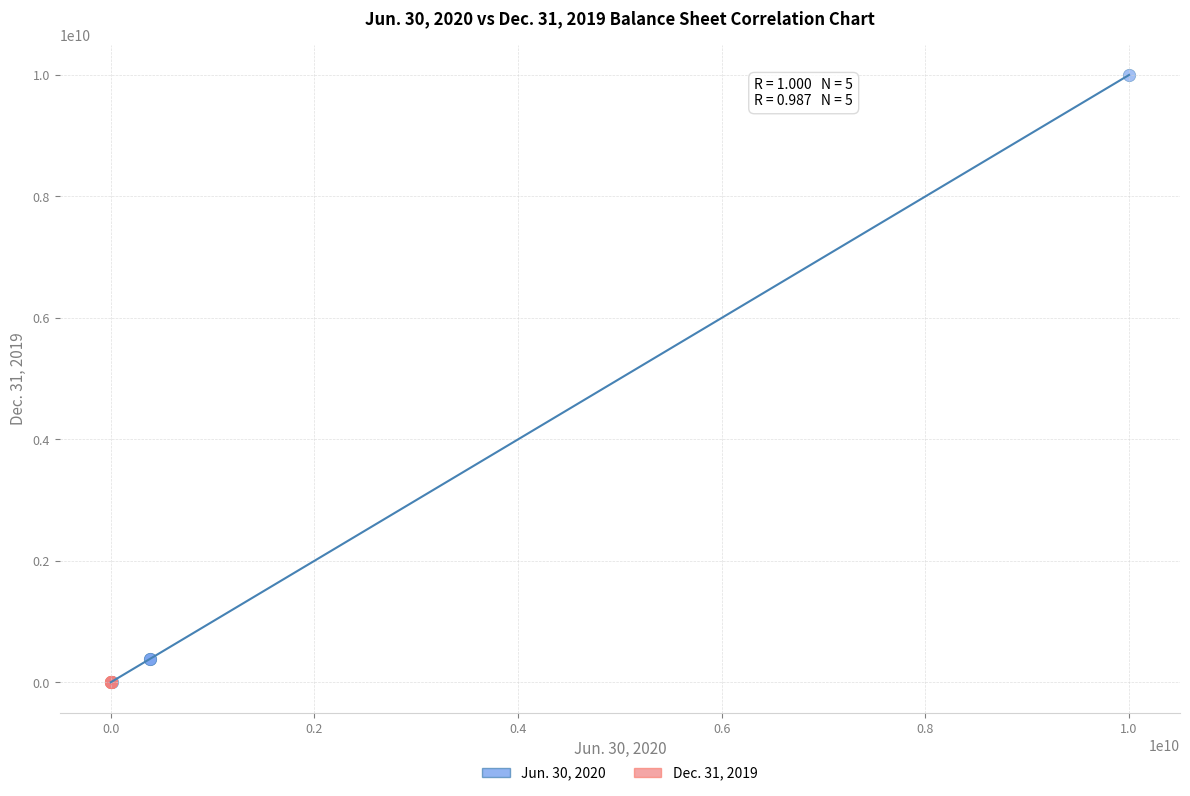

Which series has the largest Y range (max minus min)?

Jun. 30, 2020